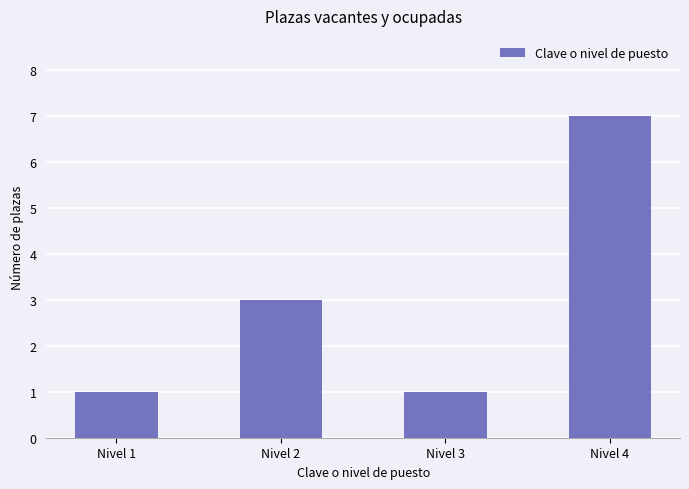

How many series are shown in this chart?

1